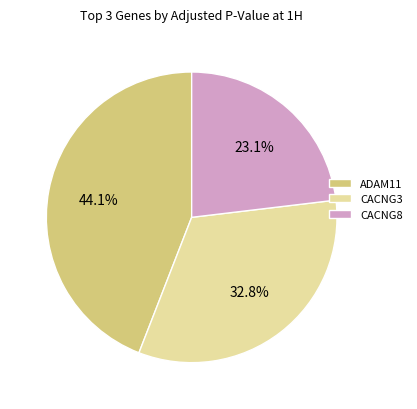

What is the largest slice in the pie chart?

ADAM11